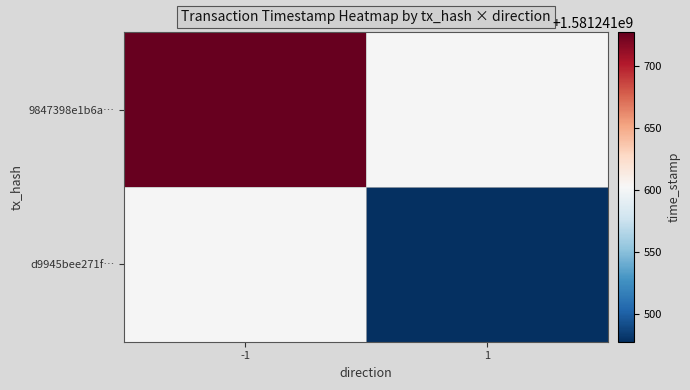

Rank the series by their maximum value, from lowest to highest.

d9945bee271fbffa94b2175c41c9ec91e8c55bf, 9847398e1b6af2fc424cdd1aa439eaa77fb0041